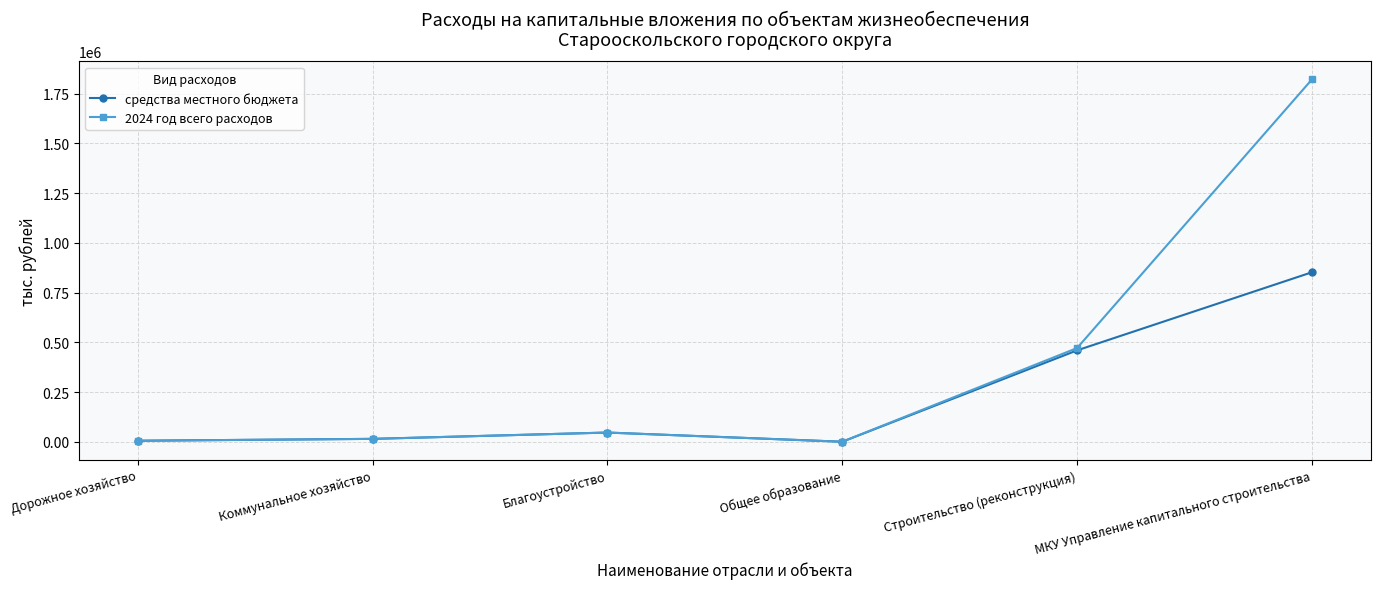

Count the number of data series in this chart.

2